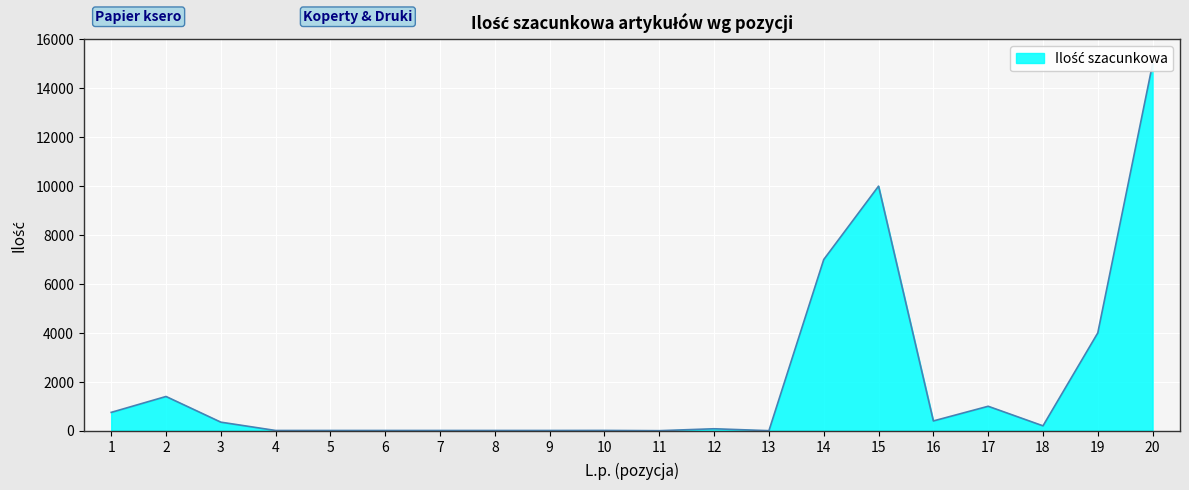

Where is the first local maximum?

2